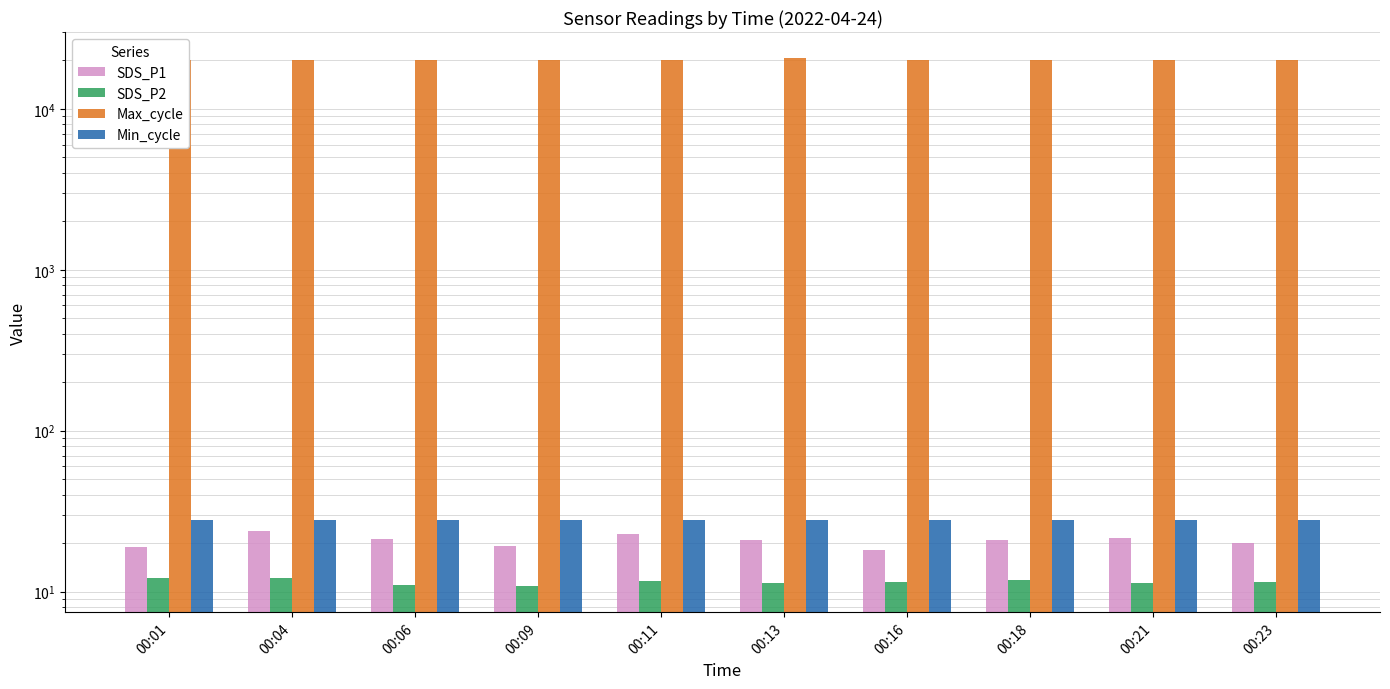

Reading left to right, transcribe all the data shown in this chart.

SDS_P1: 18.9	23.8	21.3	19.1	22.8	20.8	18.2	20.9	21.4	20.1
SDS_P2: 12.1	12.2	11.1	10.9	11.6	11.3	11.5	11.8	11.2	11.4
Max_cycle: 20085.0	20028.0	20021.0	20029.0	20082.0	20577.0	20020.0	20075.0	20095.0	20025.0
Min_cycle: 28.0	28.0	28.0	28.0	28.0	28.0	28.0	28.0	28.0	28.0